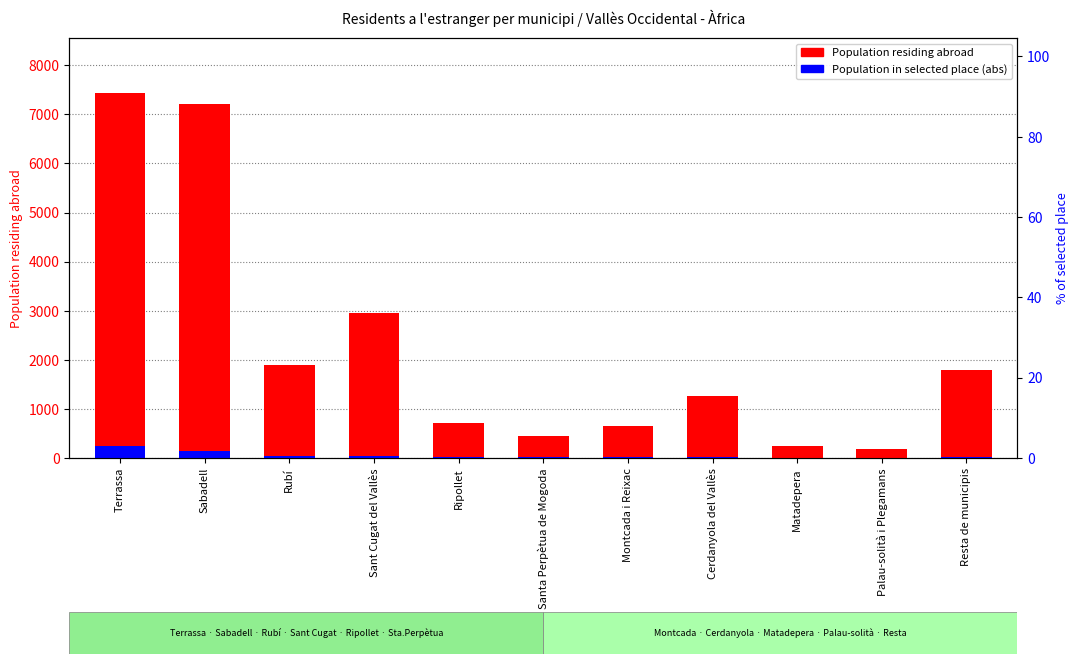

How many groups of bars are there?

11